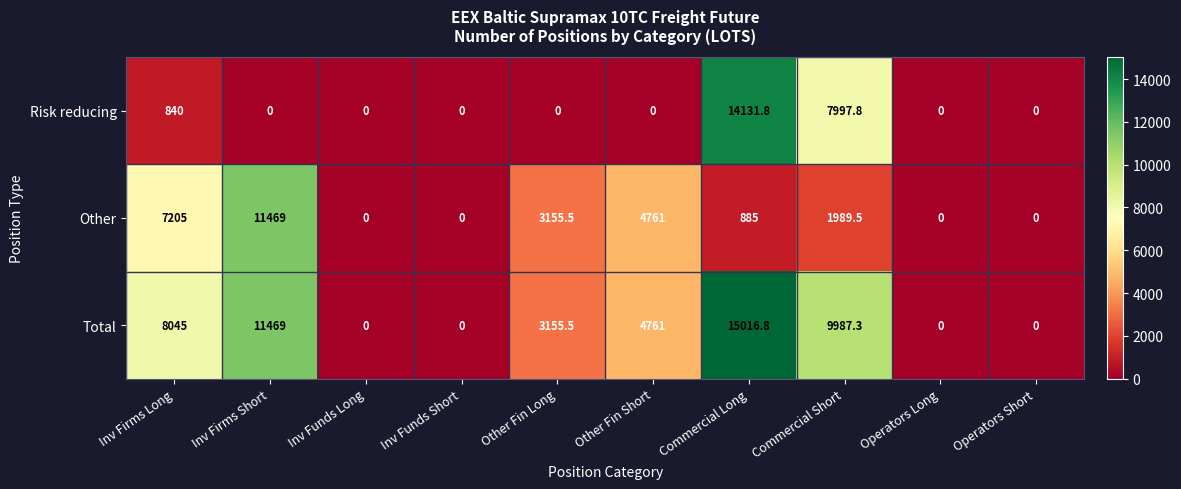

What is the greatest value displayed?

15016.8